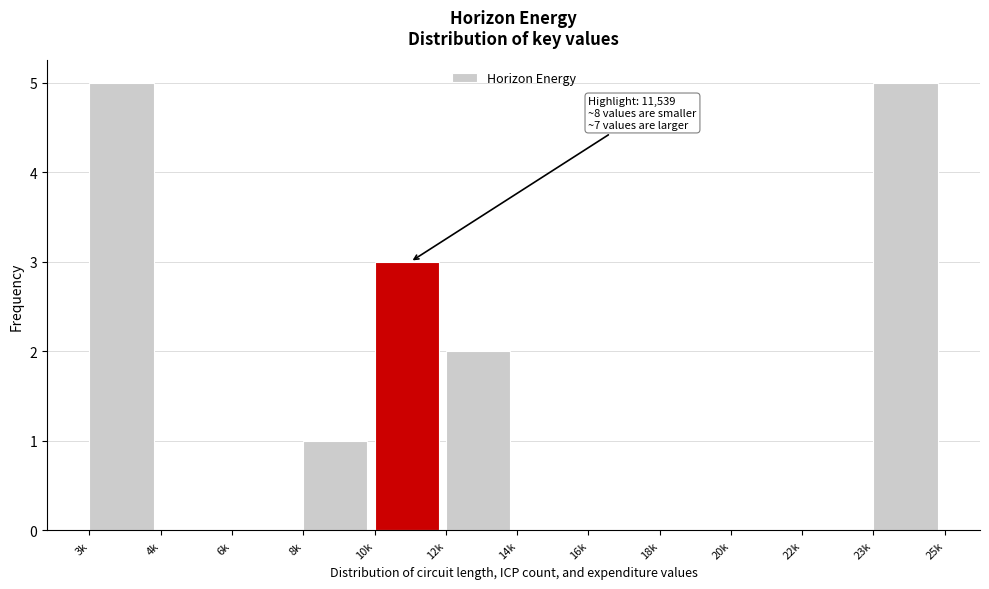

Reading right to left, what are all the values shown in this chart?

23k=5	22k=0	20k=0	18k=0	16k=0	14k=0	12k=2	10k=3	8k=1	6k=0	4k=0	3k=5